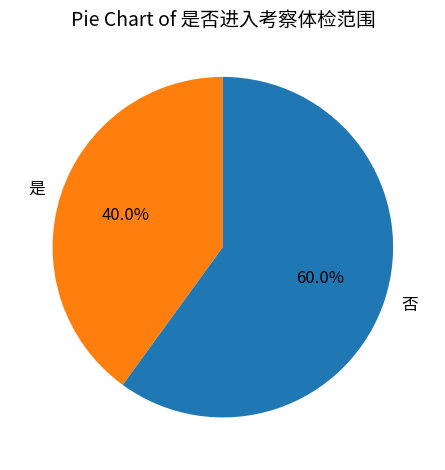

To the nearest percent, what is the difference between the 否 and 是 slice percentages?

20%